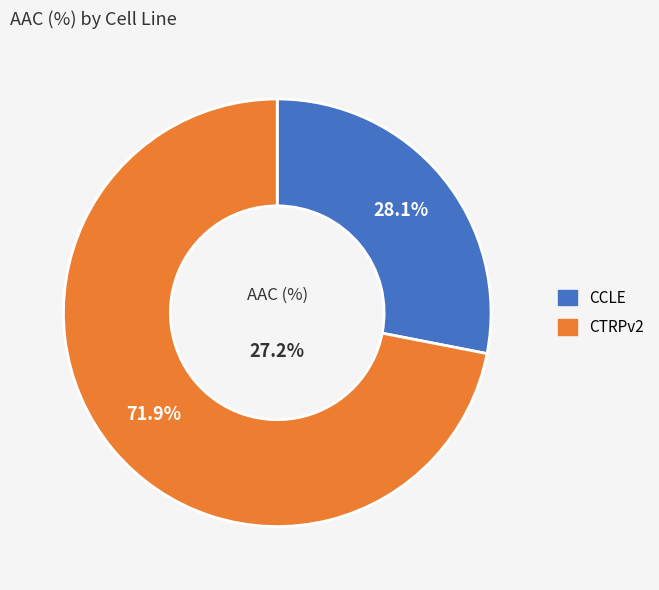

Does CTRPv2 account for over 50% of the chart?

Yes